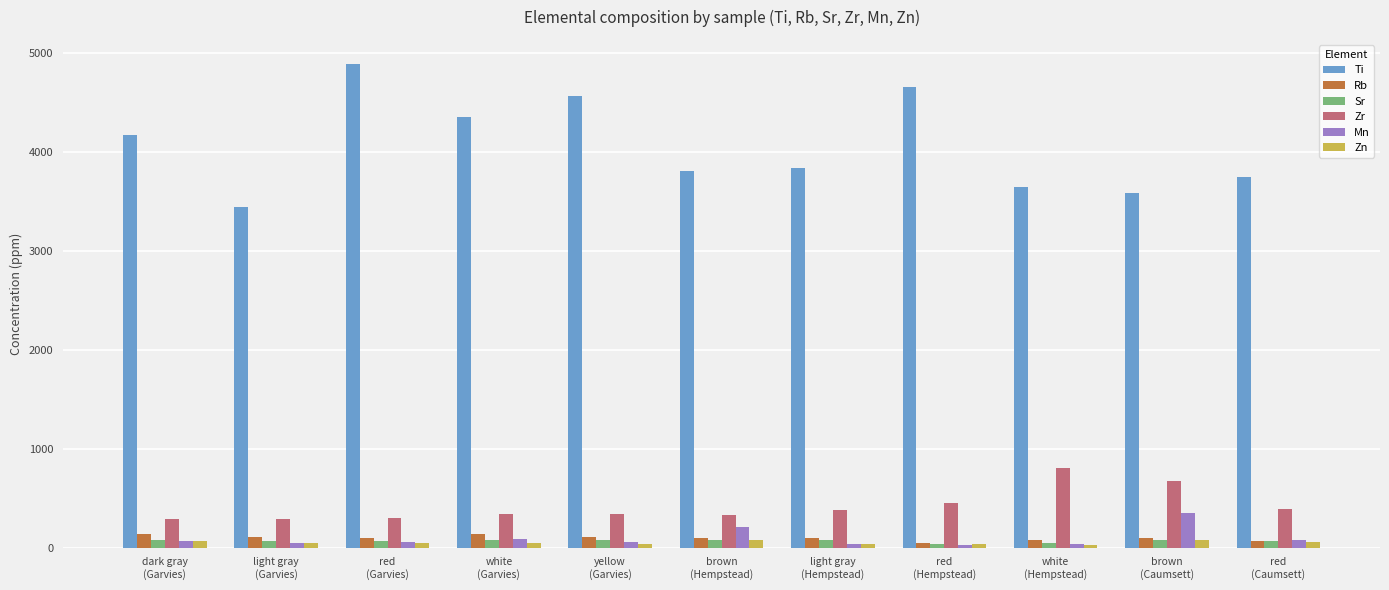

The Zr series shows 1084.1 at brown
(Caumsett). True or false?

False